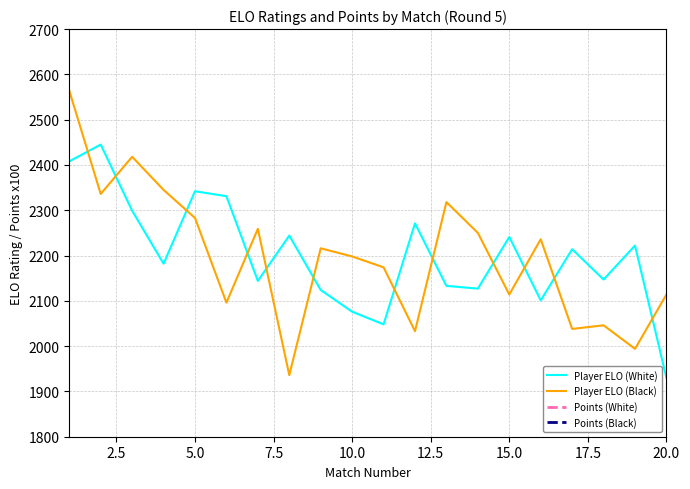

True or false: Points (Black) and Points (White) intersect in this chart.

False